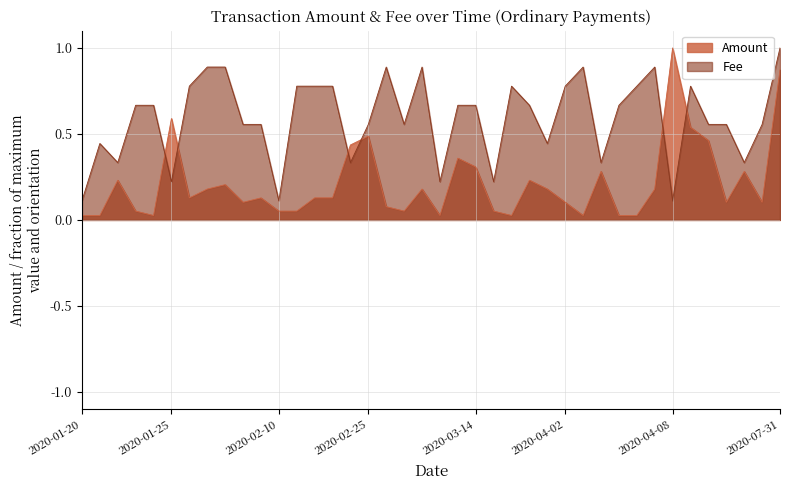

What is the sum of all Amount values?

8.5